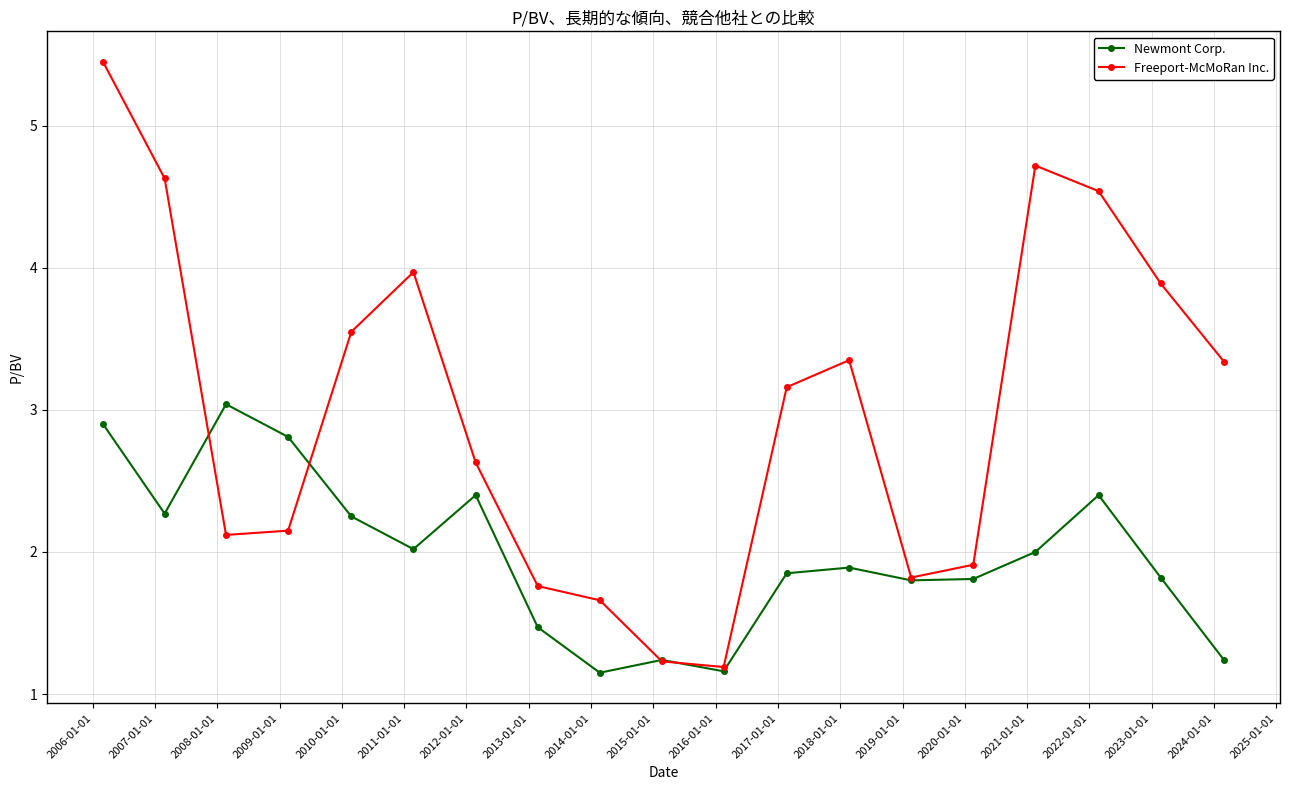

Which series has the largest range (max minus min)?

Freeport-McMoRan Inc.